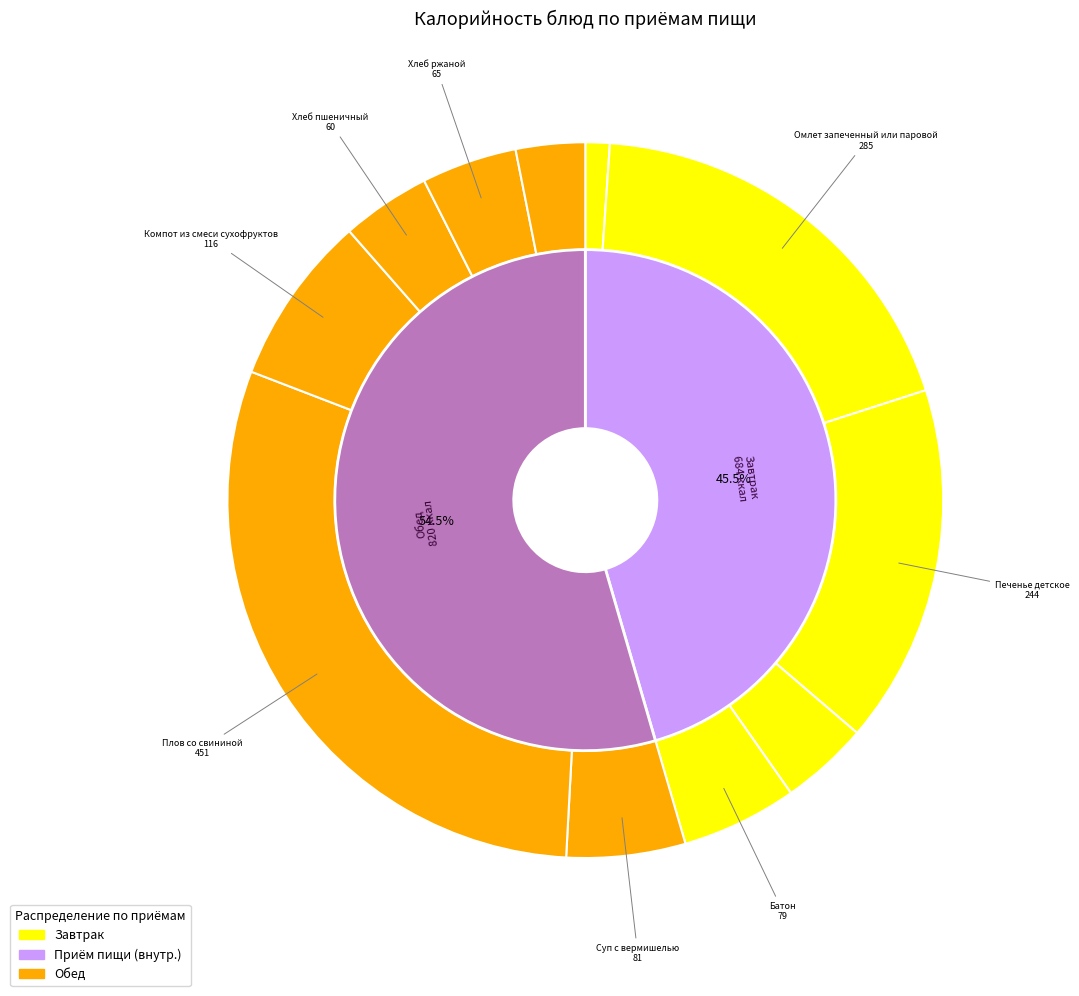

Rank the categories by value from lowest to highest.

Огурцы свежие порционно, Фрукт, Чай с лимоном, Хлеб пшеничный, Хлеб ржаной, Батон, Суп с вермишелью, Компот из смеси сухофруктов, Печенье детское, Омлет запеченный или паровой, Плов со свининой